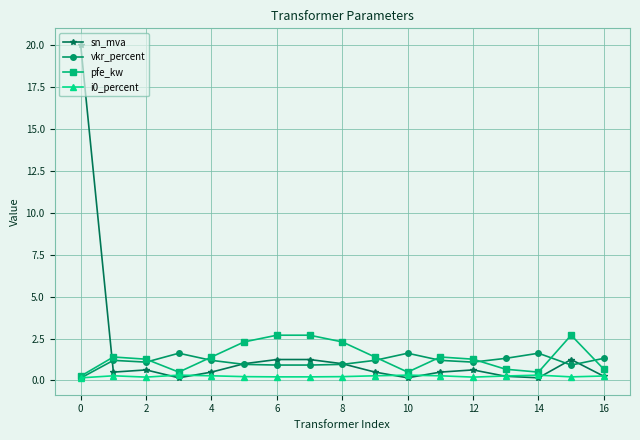

What is the value of the pfe_kw point at the 14th from the left?

0.7